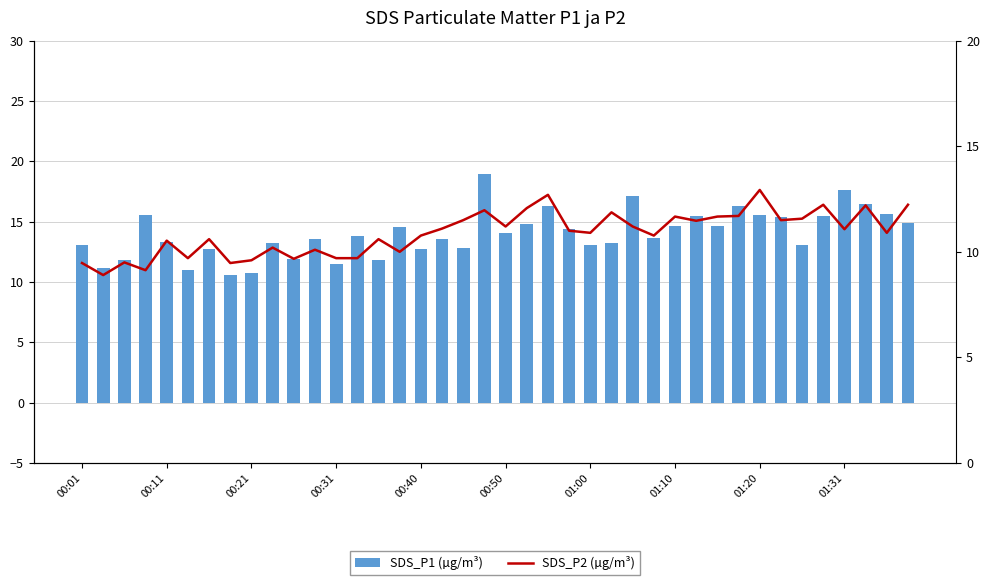

What is the value of the SDS_P2 (µg/m³) bar at the 30th from the left?

11.5